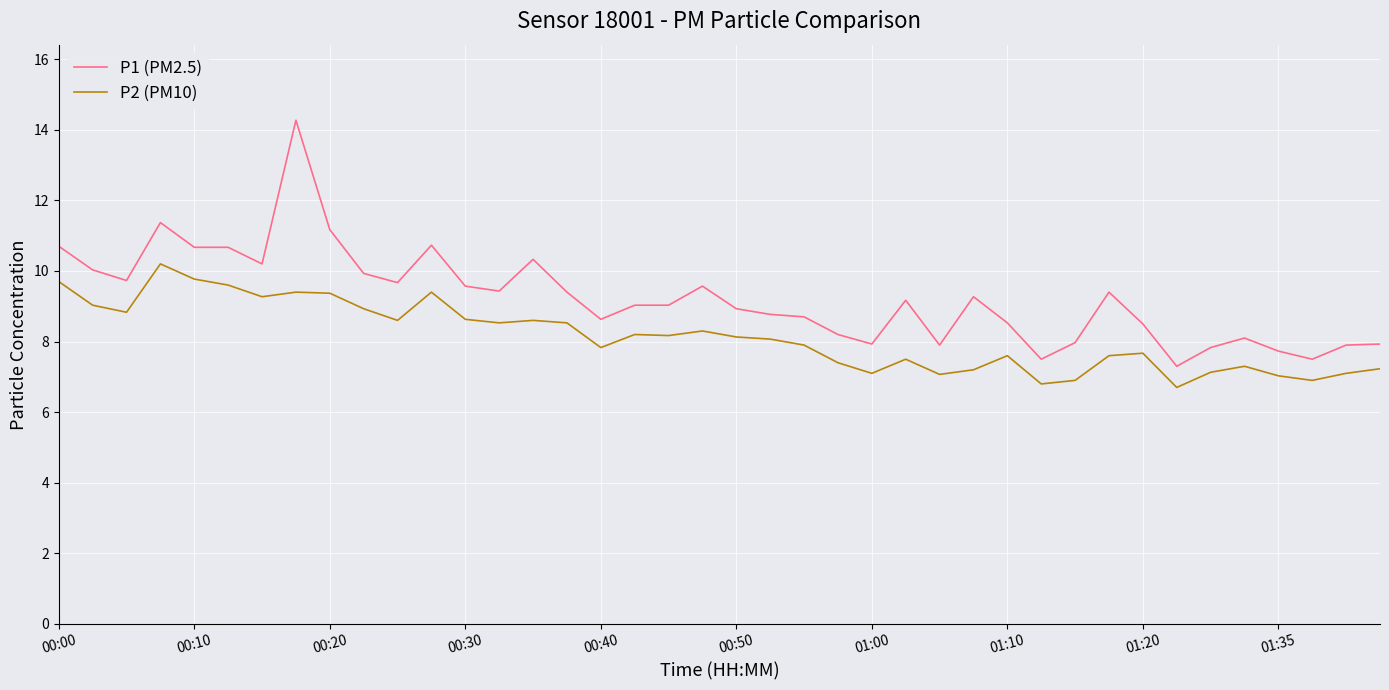

What is the greatest value displayed?

14.3